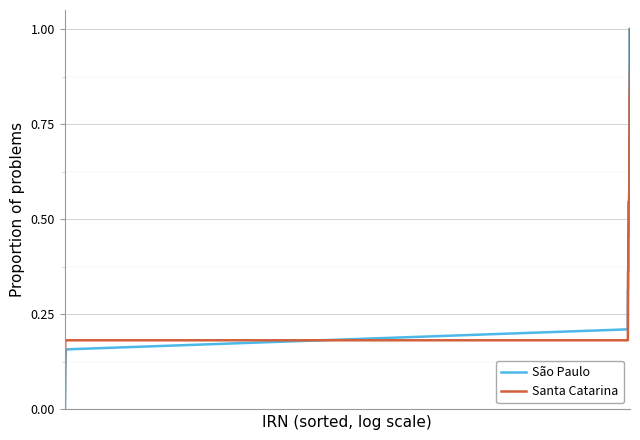

Which series has the largest total across all categories?

São Paulo